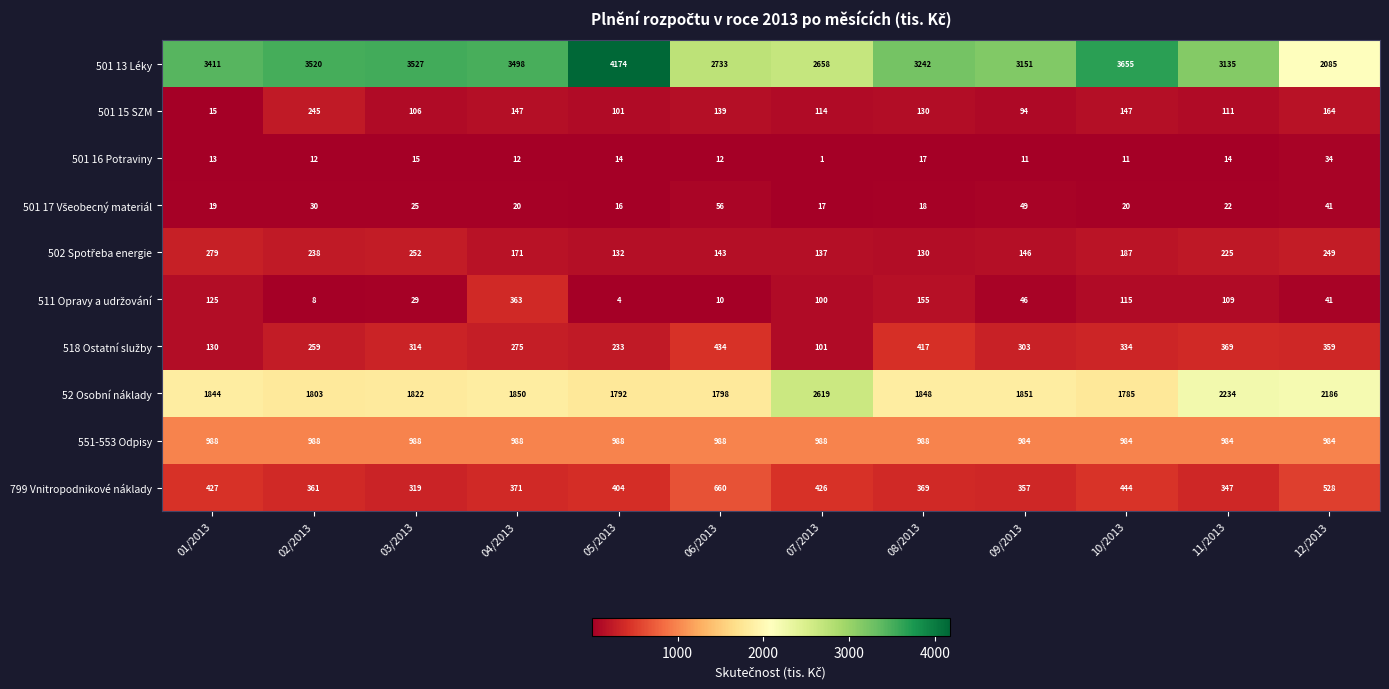

At which category is the sum across all series the highest?

05/2013